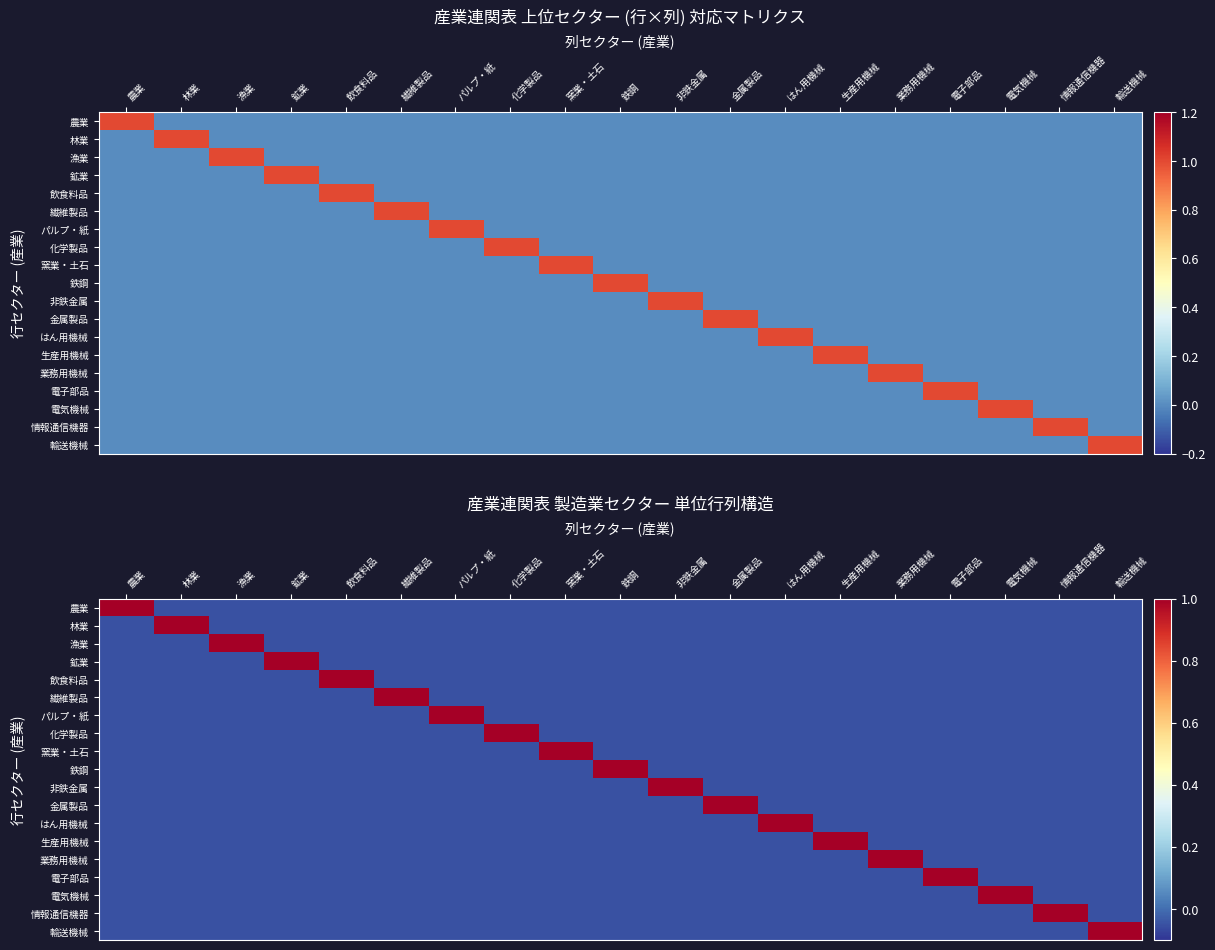

Rank the categories by 鉄鋼 value from highest to lowest.

鉄鋼, 農業, 林業, 漁業, 鉱業, 飲食料品, 繊維製品, パルプ・紙, 化学製品, 窯業・土石, 非鉄金属, 金属製品, はん用機械, 生産用機械, 業務用機械, 電子部品, 電気機械, 情報通信機器, 輸送機械